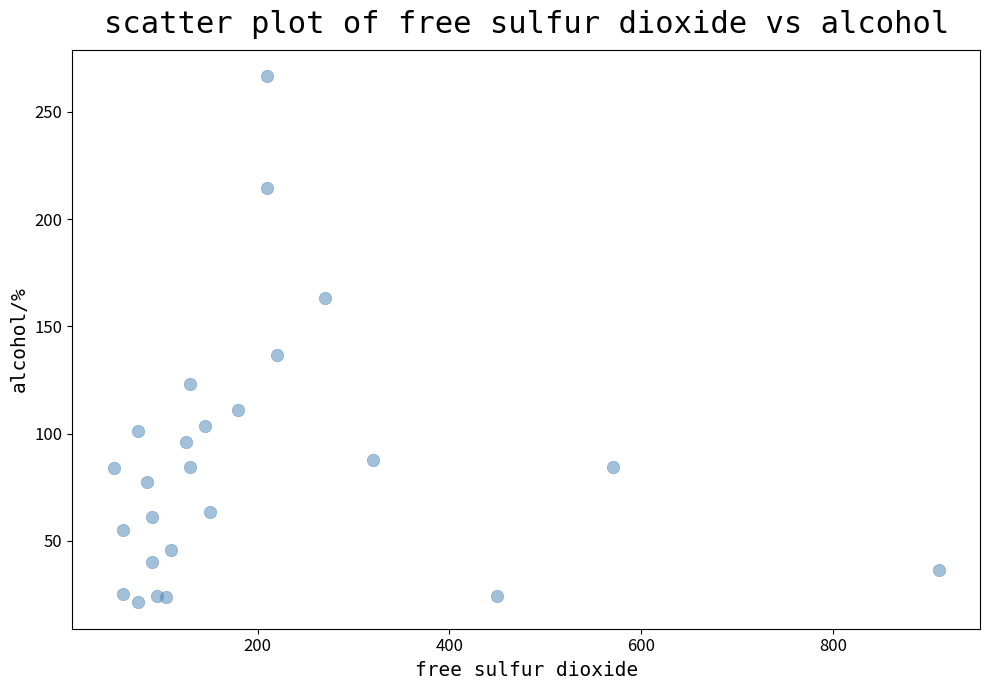

What is the range of Y values (max minus min)?

245.4